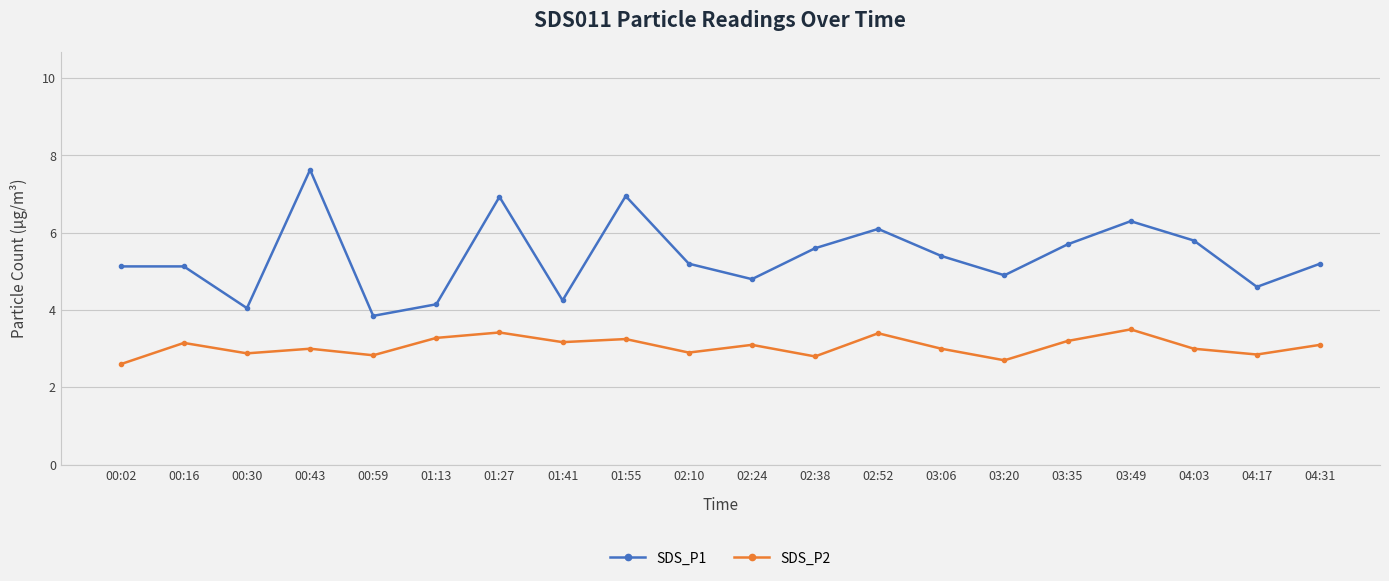

What is the sum of the SDS_P2 values at 01:13 and 03:20?

6.0